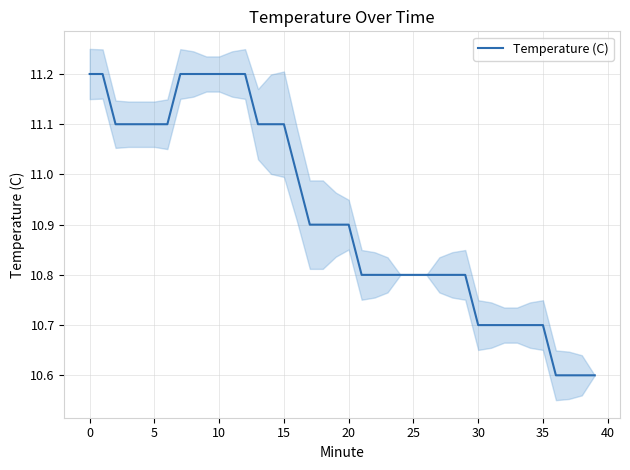

What is the average value?

10.9